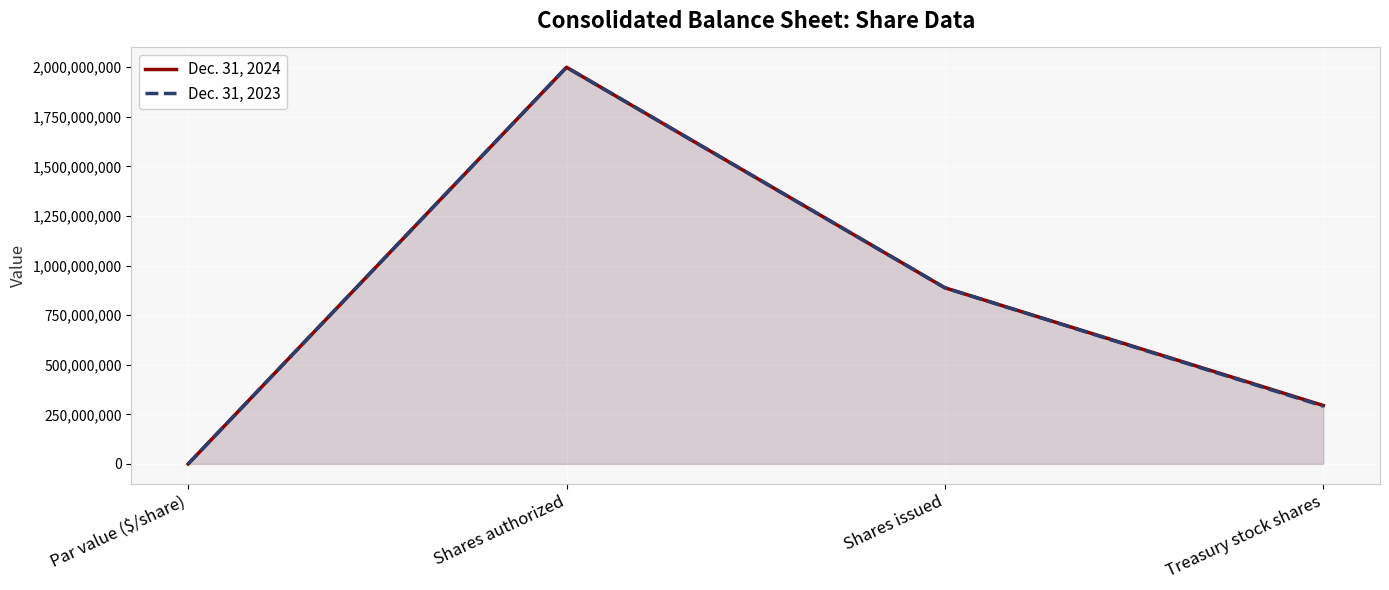

How many interior local peaks does the Dec. 31, 2023 series have?

1